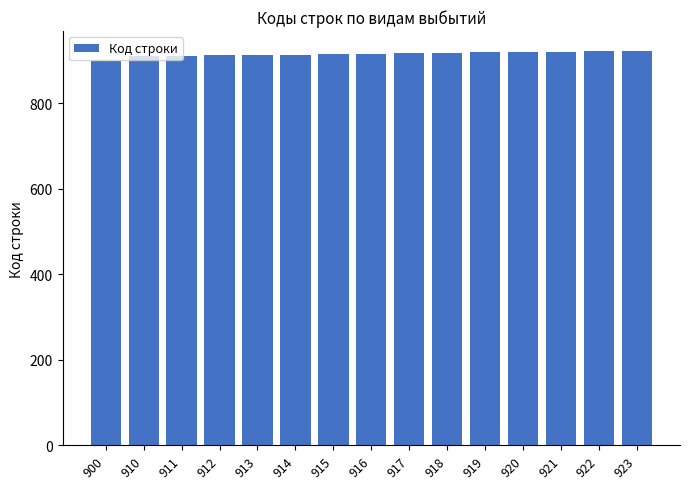

Are the bars grouped side by side (vs. stacked)?

No